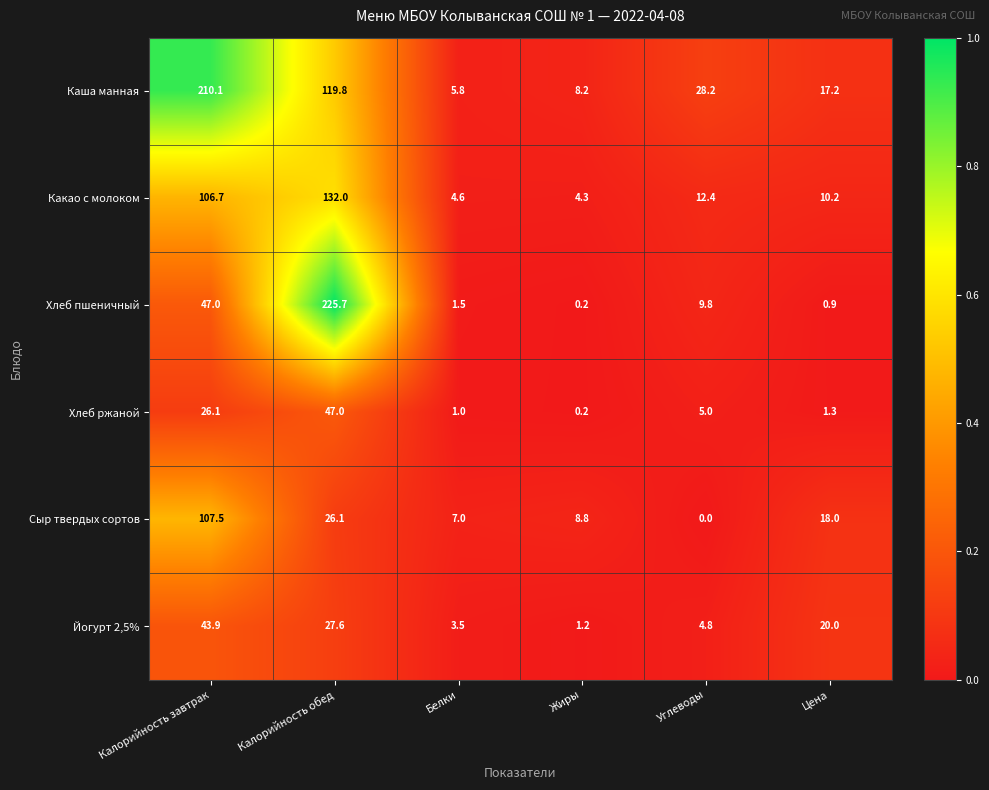

Rank the categories by Какао с молоком value from lowest to highest.

Жиры, Белки, Цена, Углеводы, Калорийность завтрак, Калорийность обед